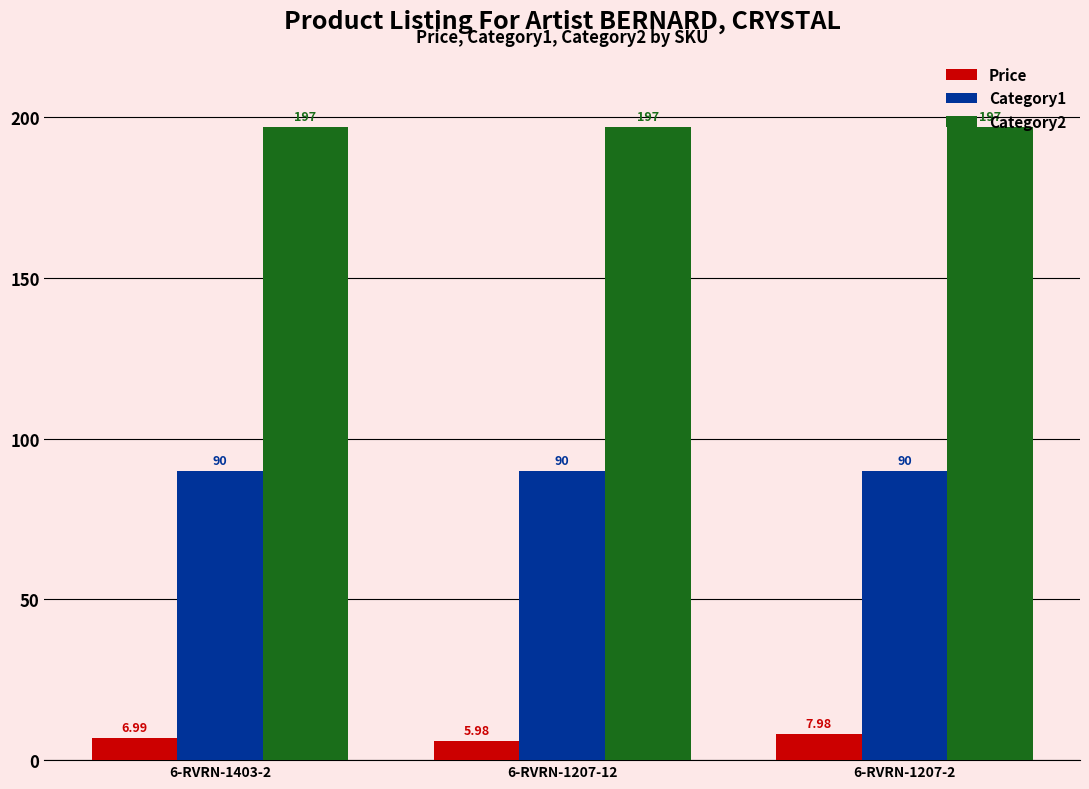

At which category is the sum across all series the highest?

6-RVRN-1207-2